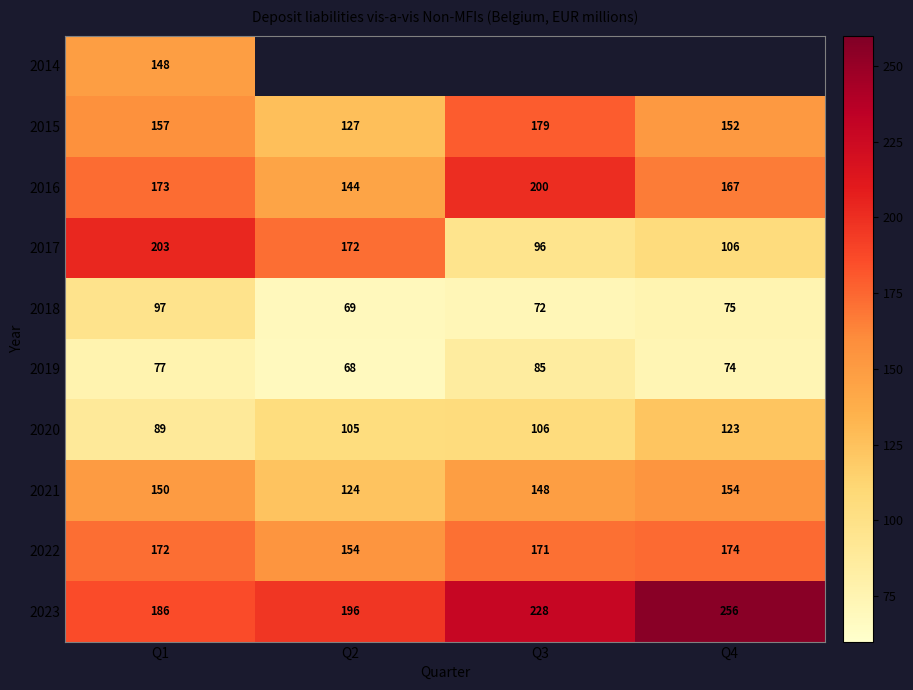

What is the difference between the maximum and second lowest values in the 2020 series?

18